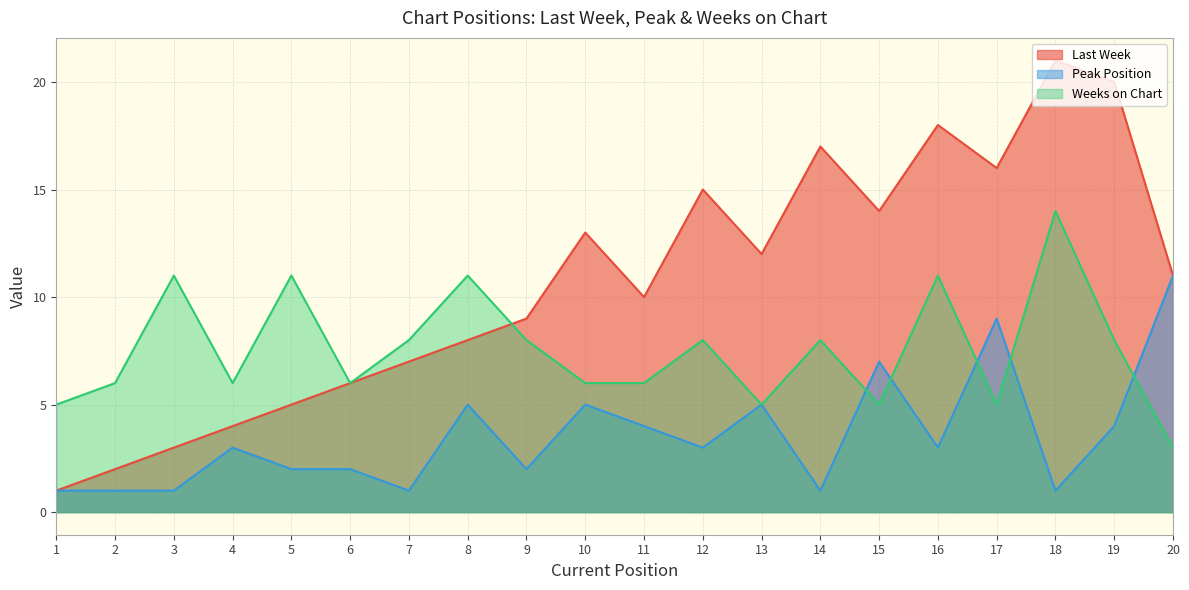

At which label does Weeks on Chart first exceed 8?

3